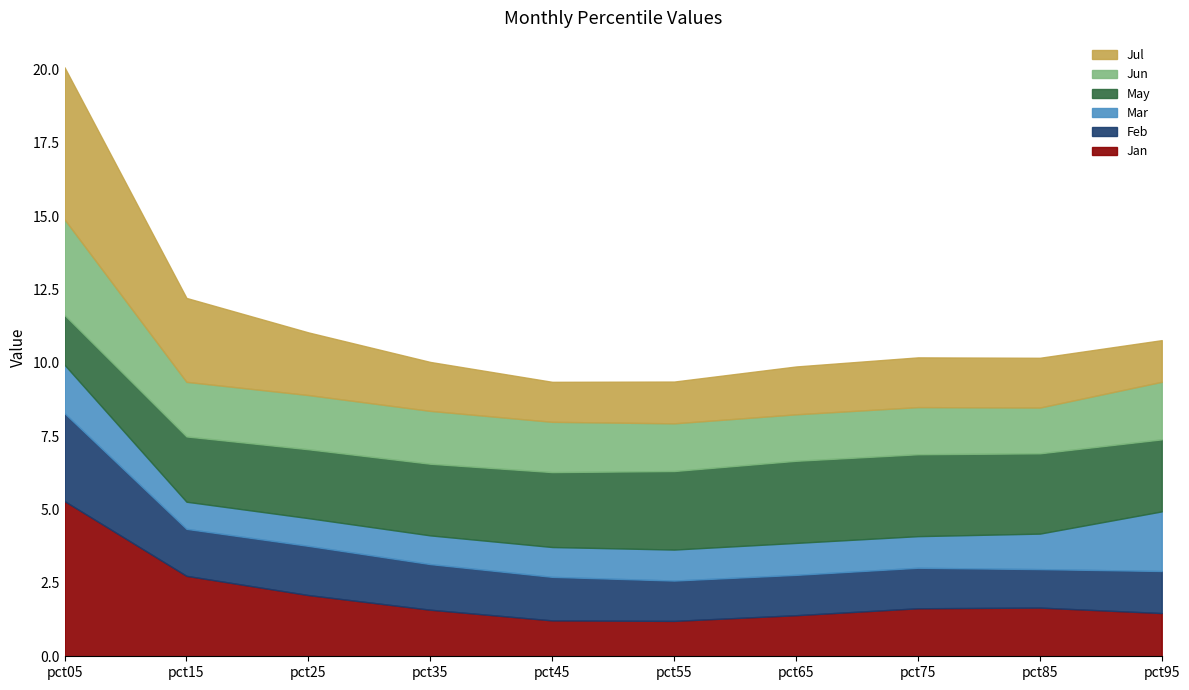

The value of Jan at pct65 is 1.4. True or false?

True